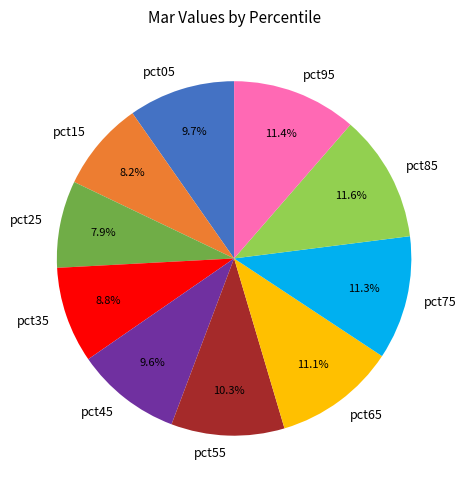

How many segments does this pie chart have?

10